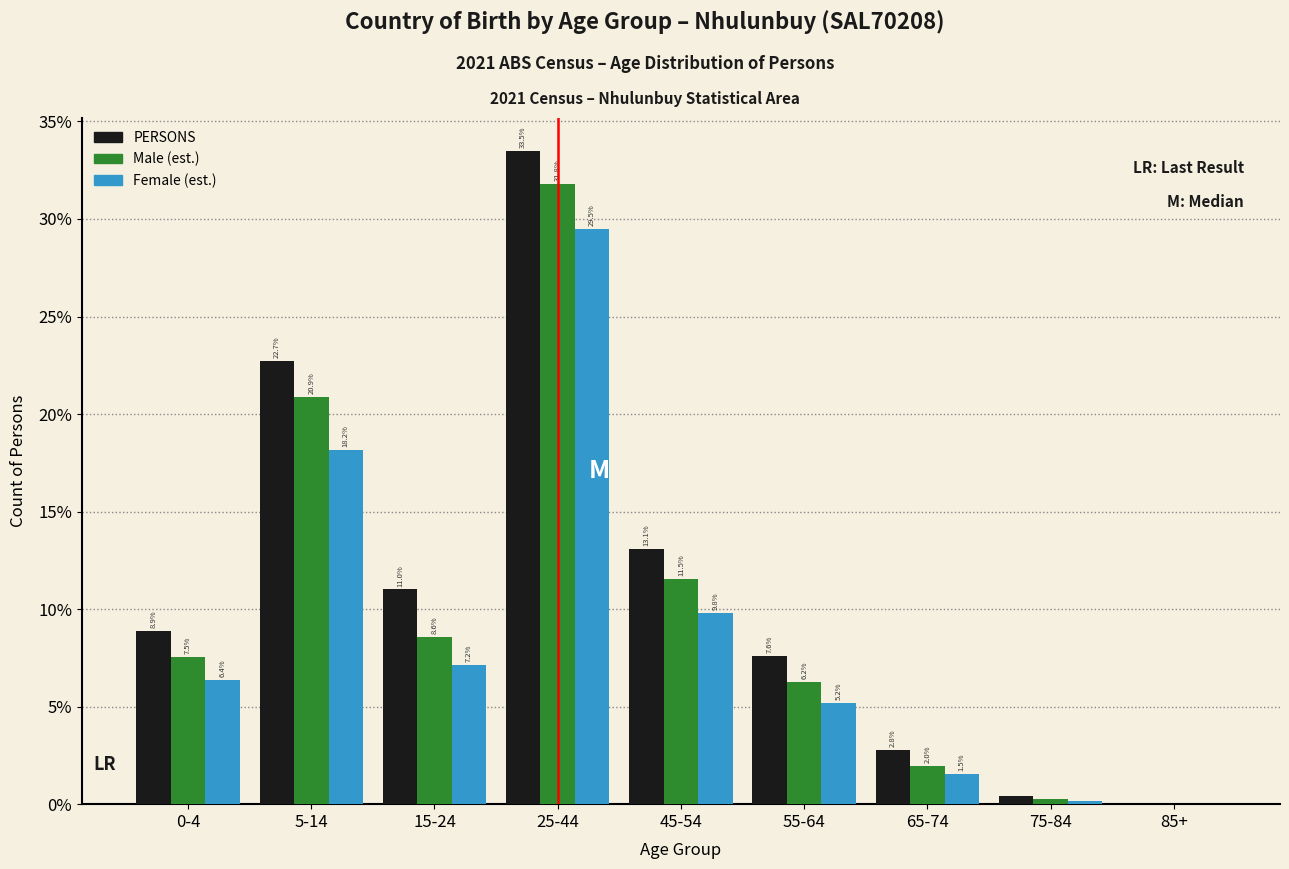

Is the value of Female (est.) at 65-74 greater than the value of Male (est.) at 85+?

Yes